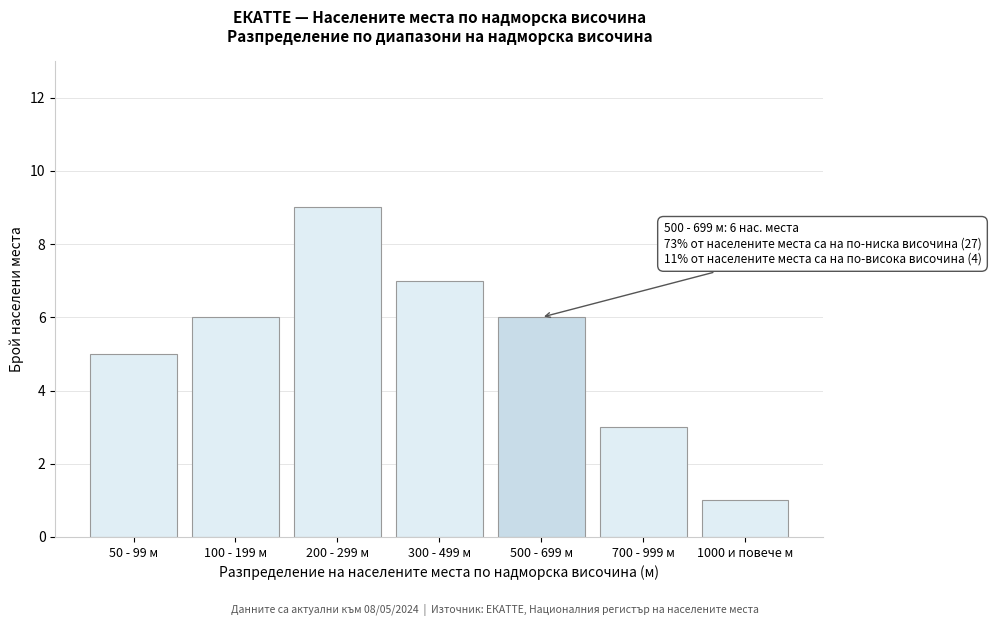

Reading right to left, list all the values displayed in this chart.

1	3	6	7	9	6	5